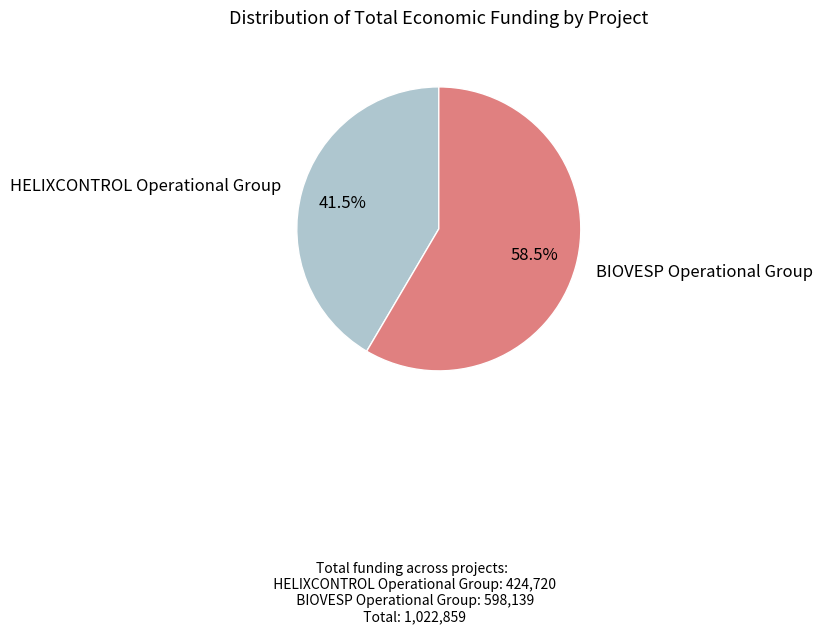

Does any single category account for the majority?

Yes